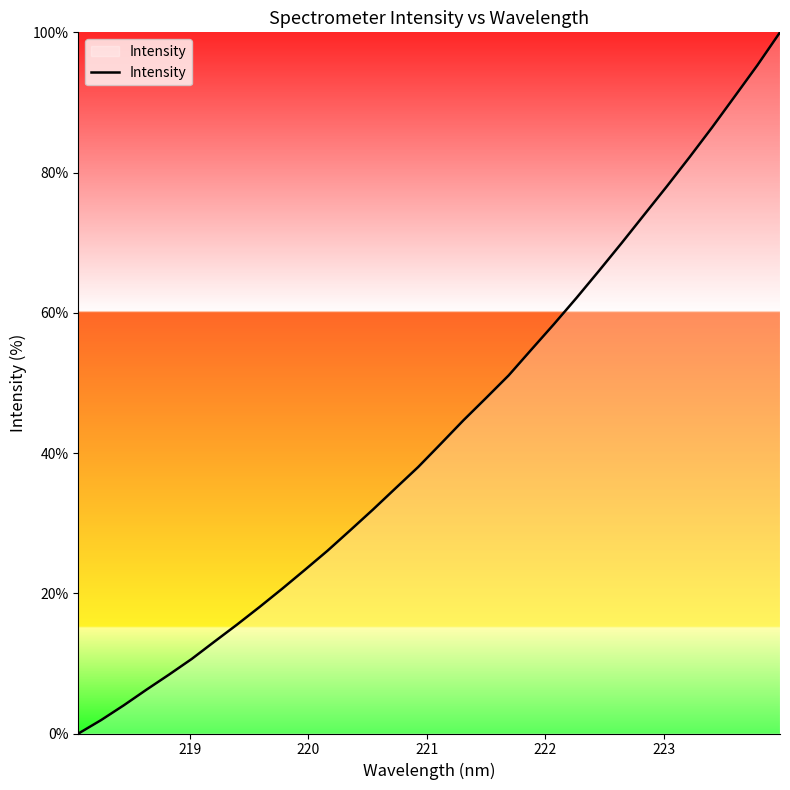

What is the maximum value shown in the chart?

100.0